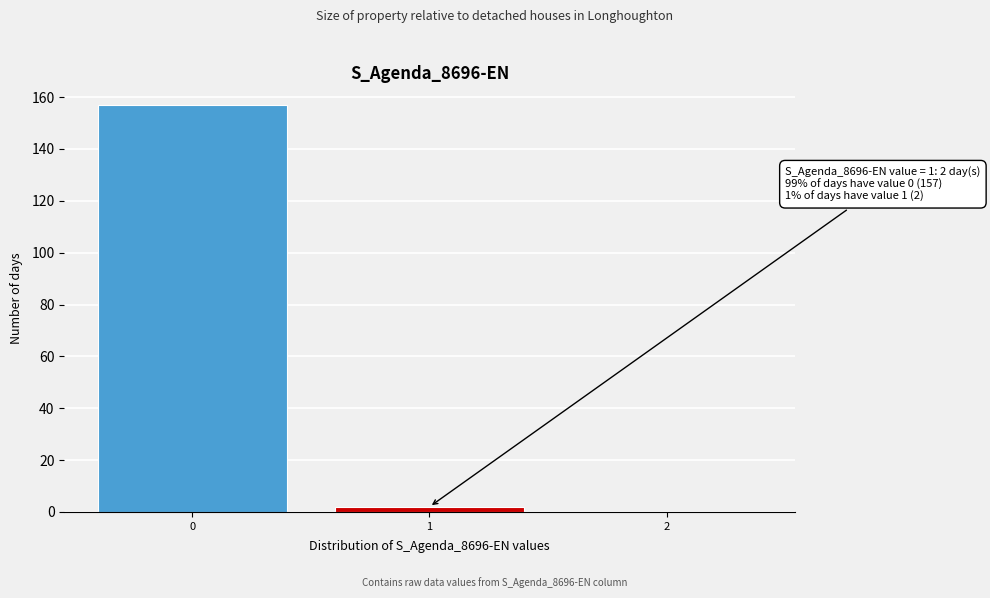

Over which range of the x-axis is the bar tallest?

-0.5 to 0.5